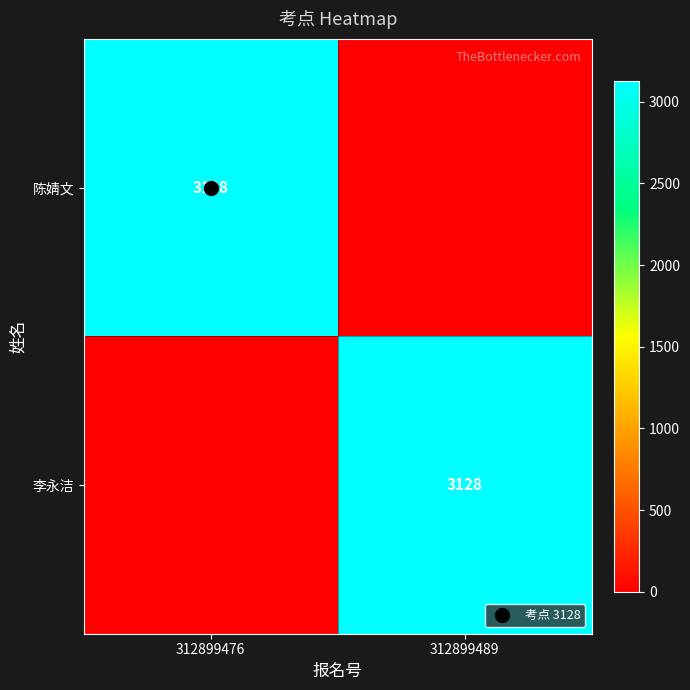

What is the sum of all 陈婧文 values?

3128